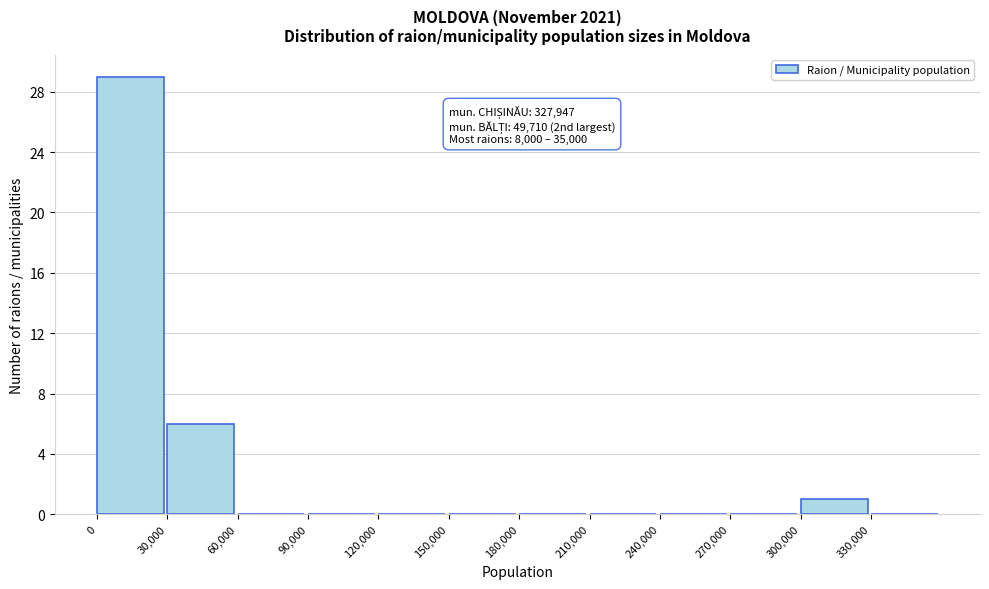

Which range on the x-axis has the tallest bar?

0 to 30000